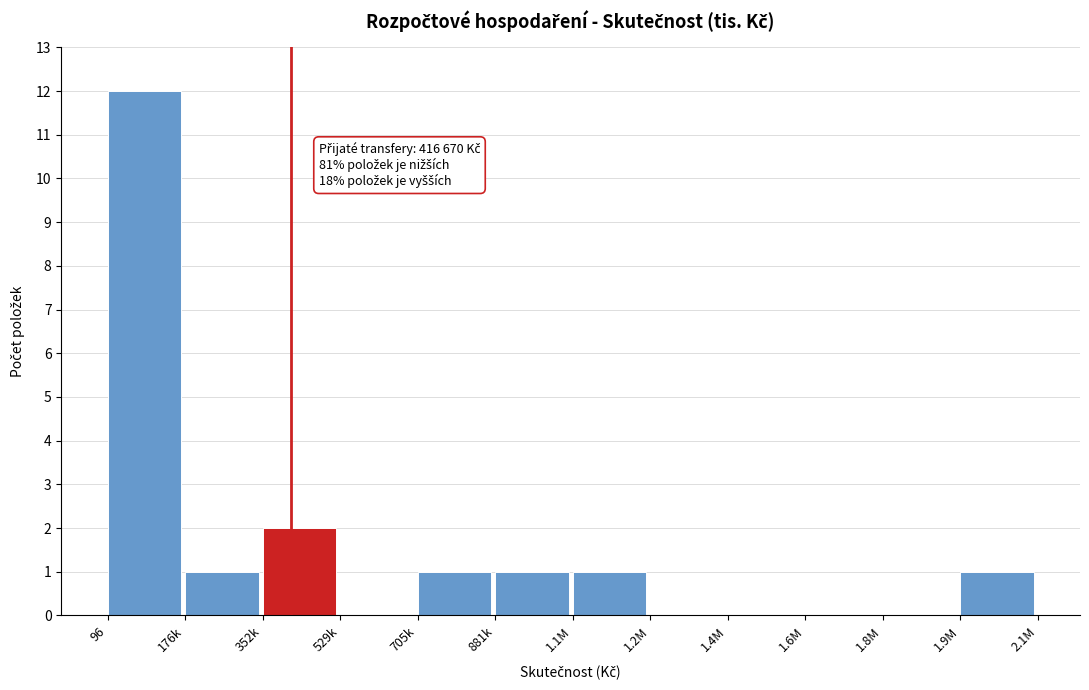

Reading left to right, extract all data points from this chart.

96=12	176k=1	352k=2	529k=0	705k=1	881k=1	1.1M=1	1.2M=0	1.4M=0	1.6M=0	1.8M=0	1.9M=1